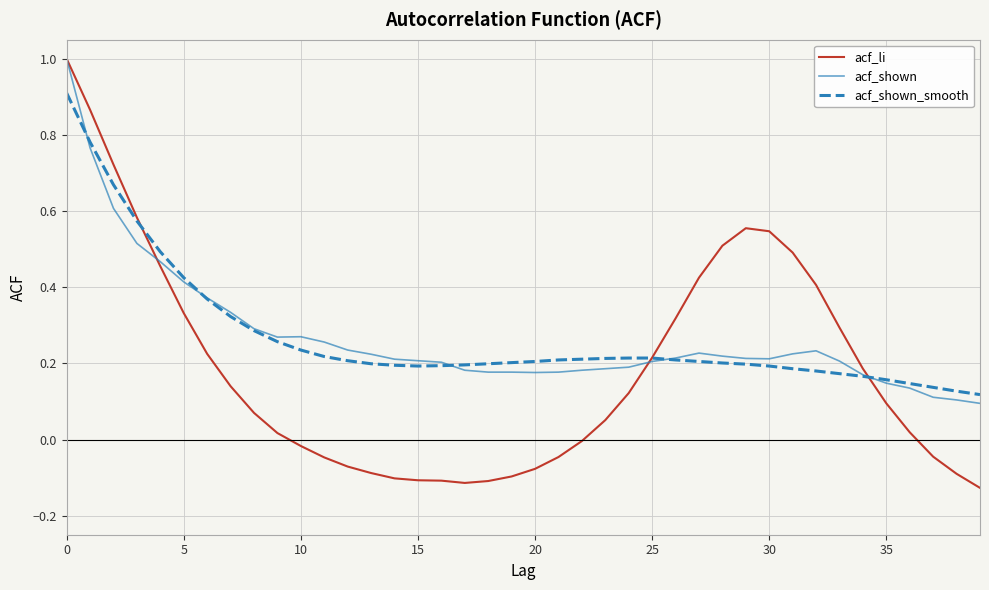

What is the highest value of the acf_li series?

1.0